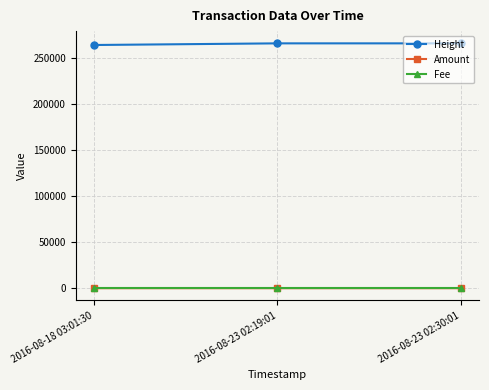

How many data points does each series have?

3